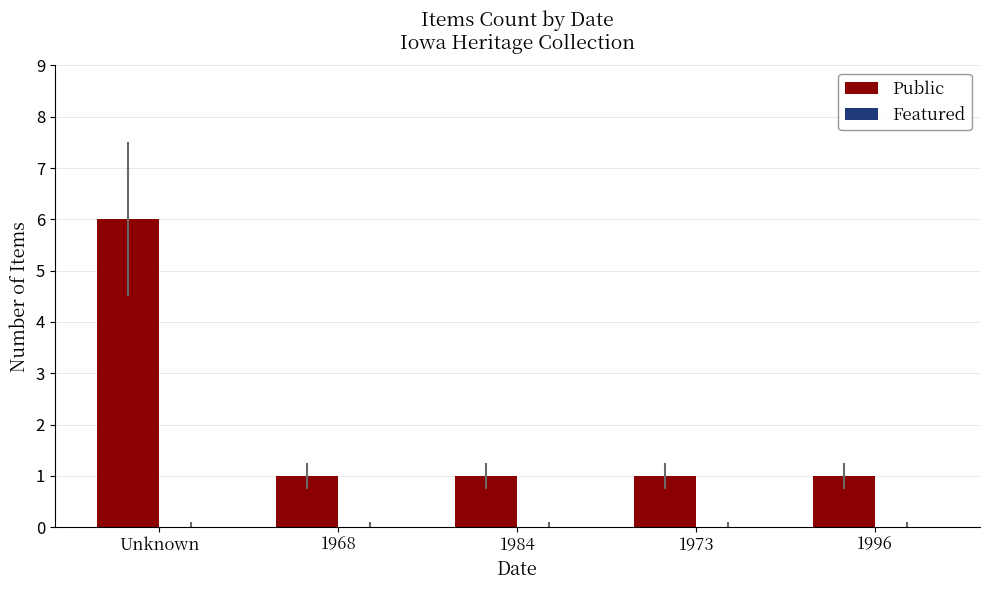

True or false: the data shows 1 at 1996.

True